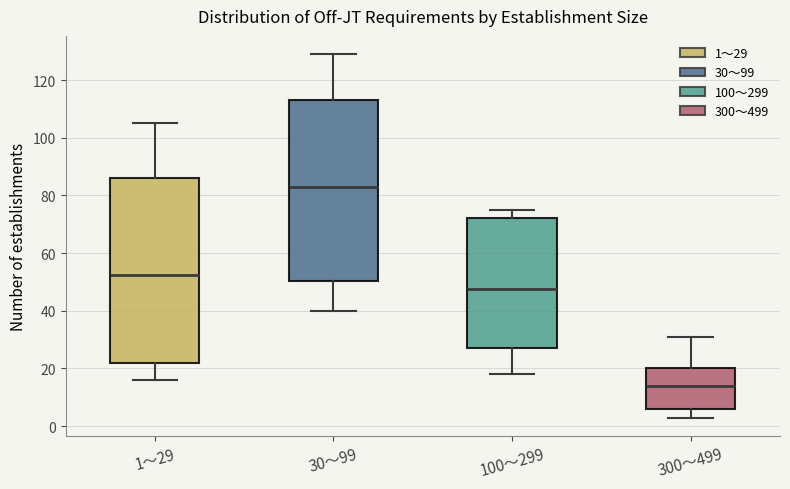

Reading left to right, read every box against the y-axis: the position of its median line, the range the box covers, and the ends of its whiskers. The values are not printed on the chart, so give them approximately, as read against the axis.

1～29: median 52, box 22 to 86, whiskers 16 to 106
30～99: median 84, box 50 to 114, whiskers 40 to 130
100～299: median 48, box 28 to 72, whiskers 18 to 76
300～499: median 14, box 6 to 20, whiskers 4 to 32